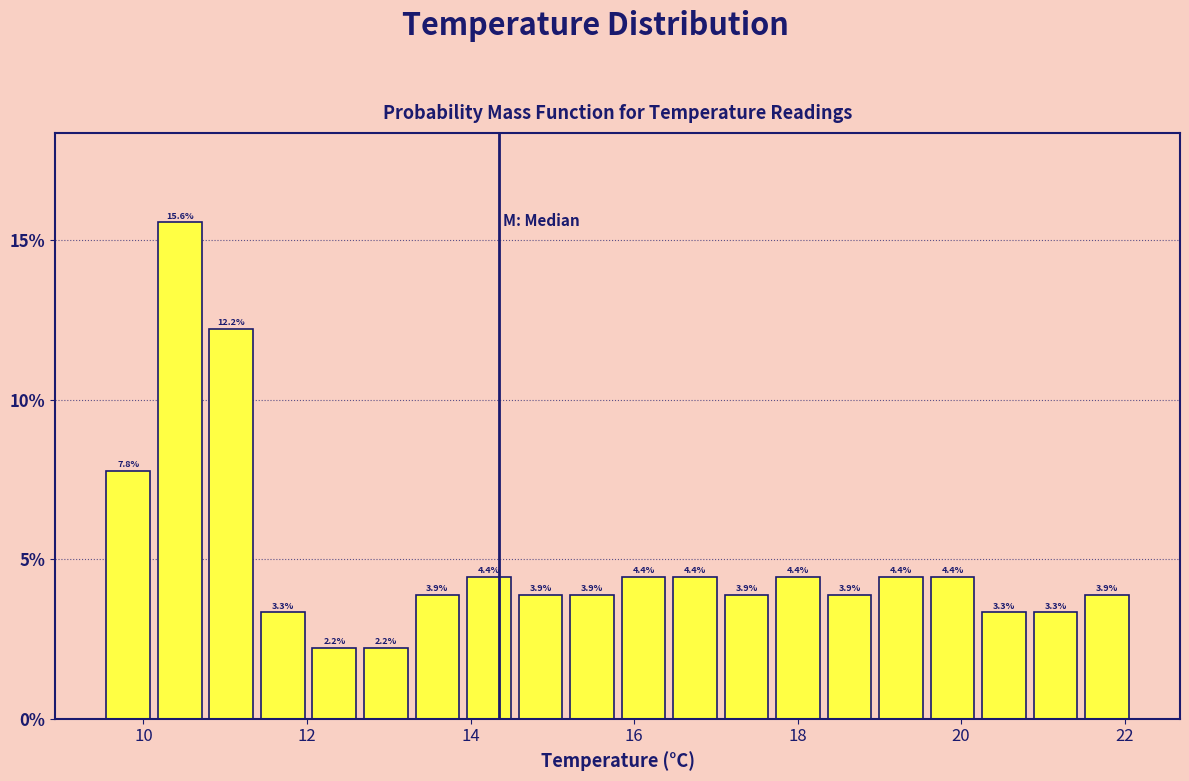

Read against the x-axis, roughly where is the centre of the tallest bar?

10.4